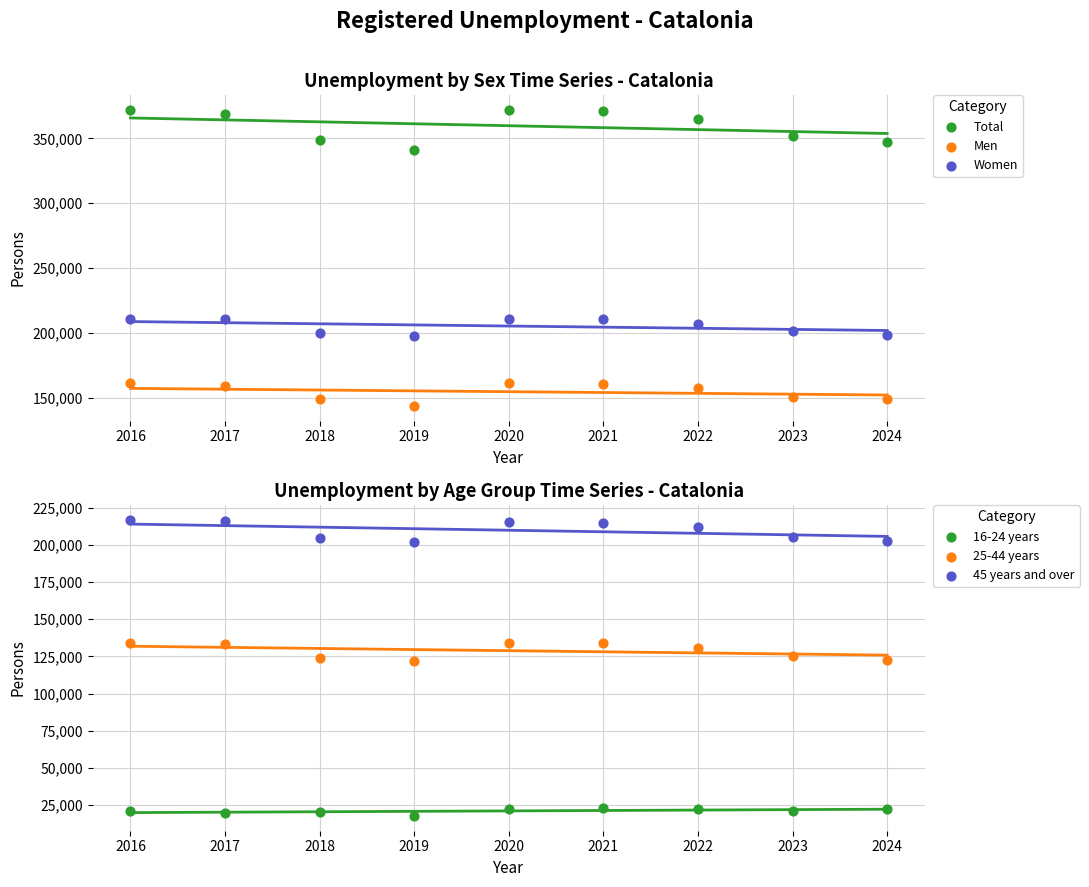

At which category is the sum across all series the highest?

2016